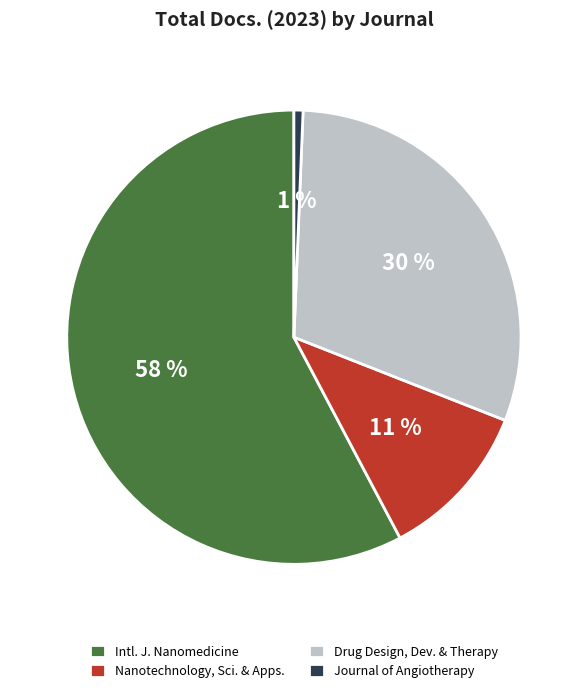

How many segments does this pie chart have?

4